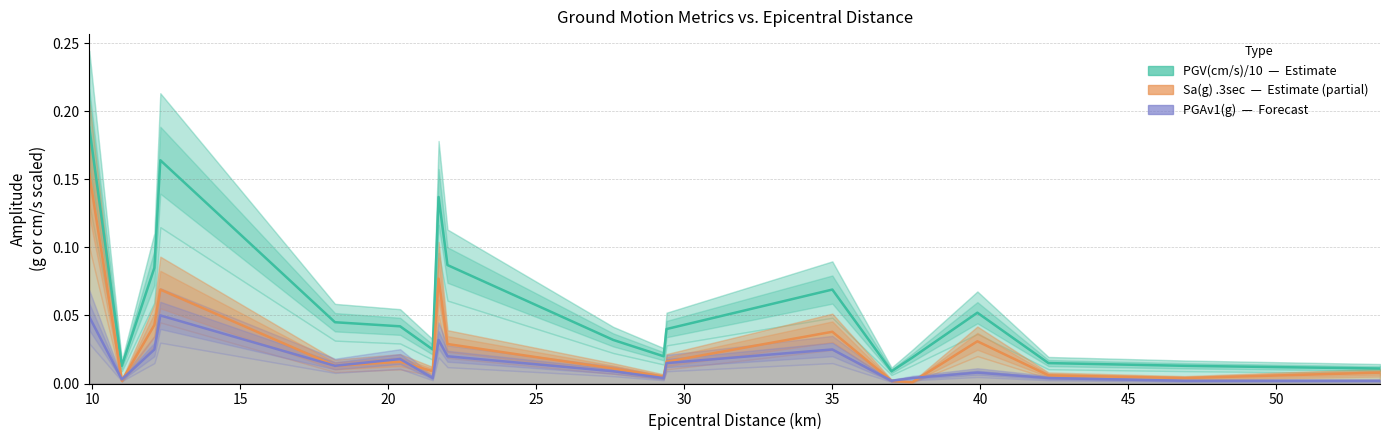

True or false: Sa(g) .3sec — Partial Estimate has a value of 0.0 at 16.

False